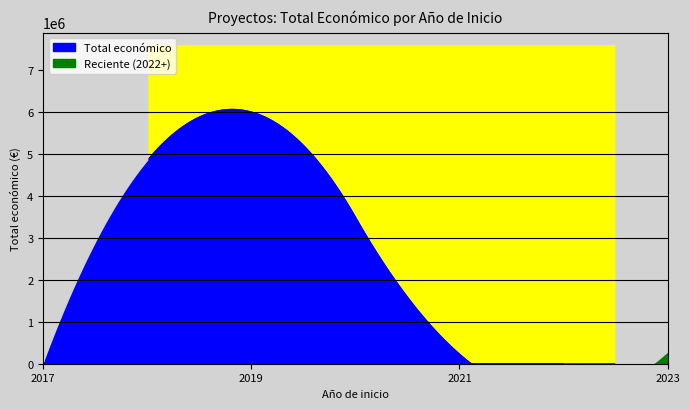

The chart shows a value of 5999753 at 2019. True or false?

True